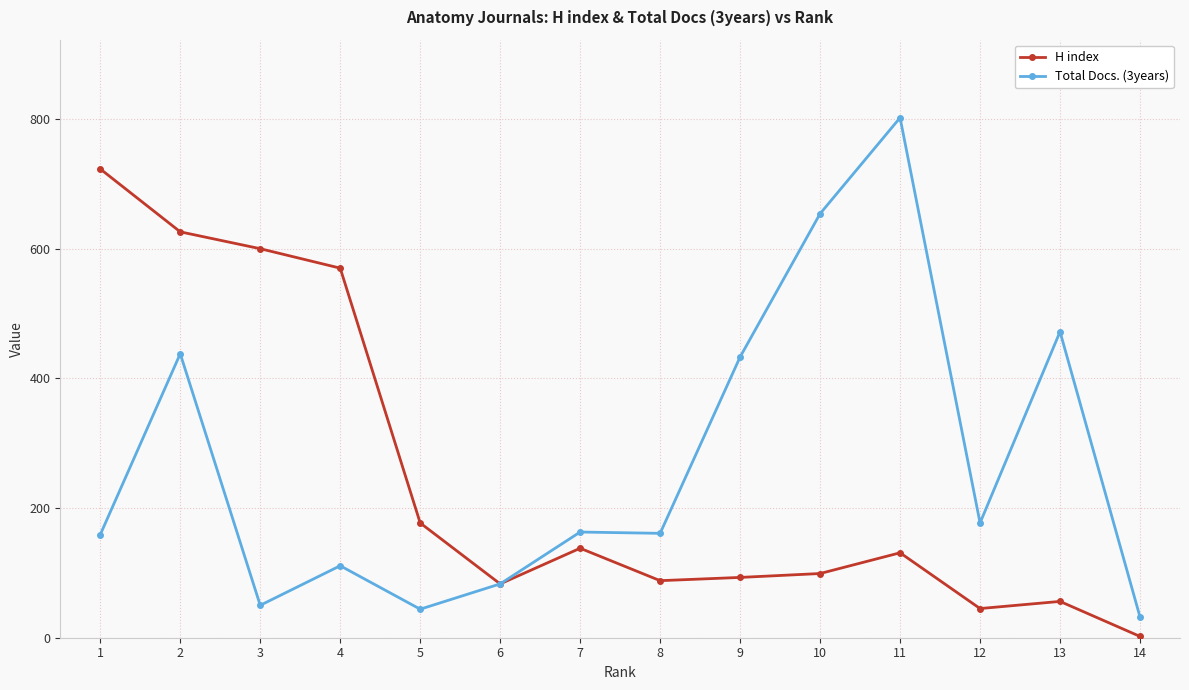

At which category does H index reach its first local valley?

6